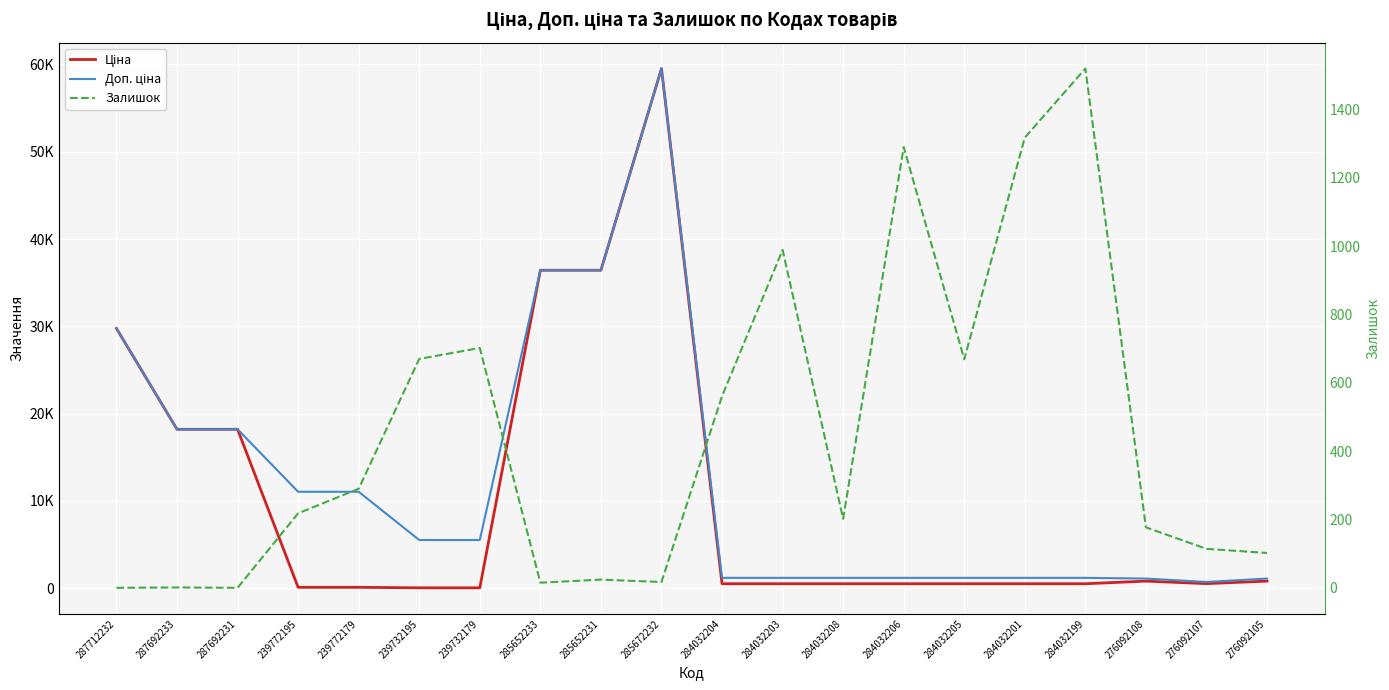

List the series in order of their peak value, lowest first.

Залишок, Ціна, Доп. ціна